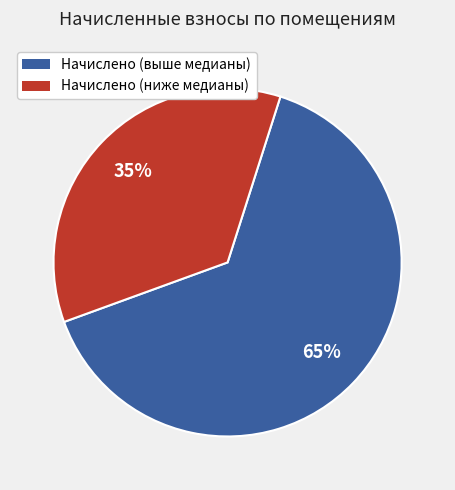

Is there a majority slice in this chart?

Yes